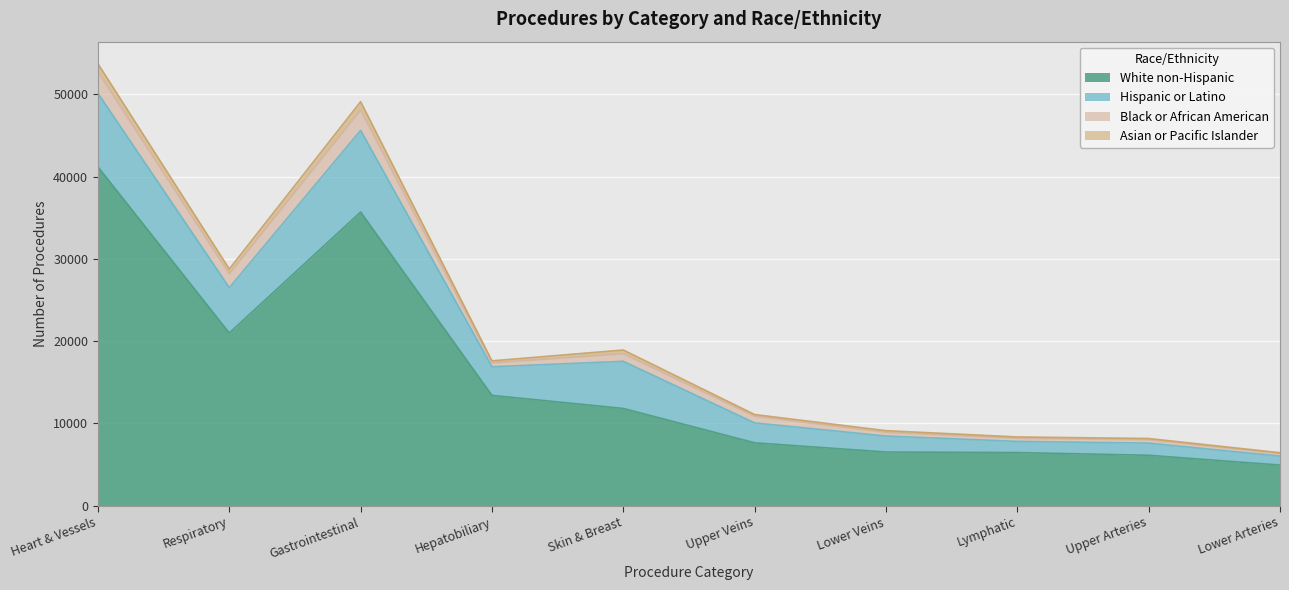

Does the chart display data point markers on the line(s)?

No